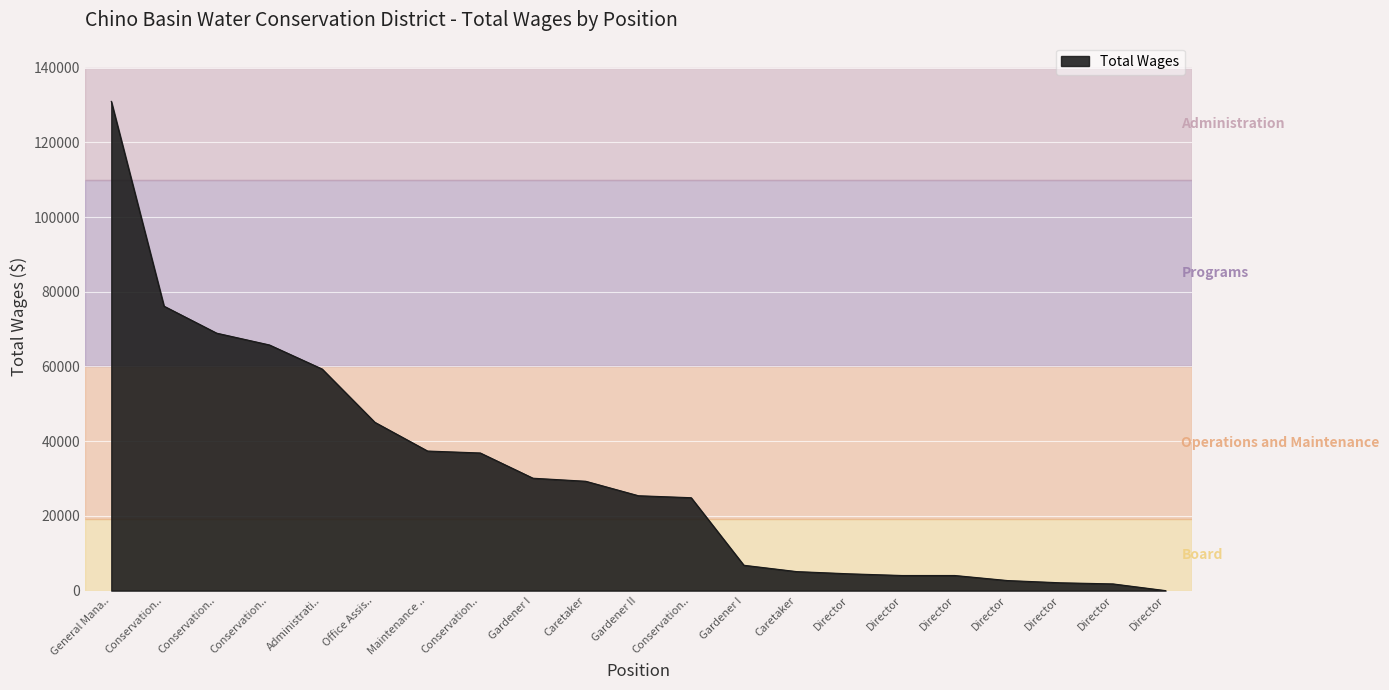

Does the chart have visible grid lines?

Yes